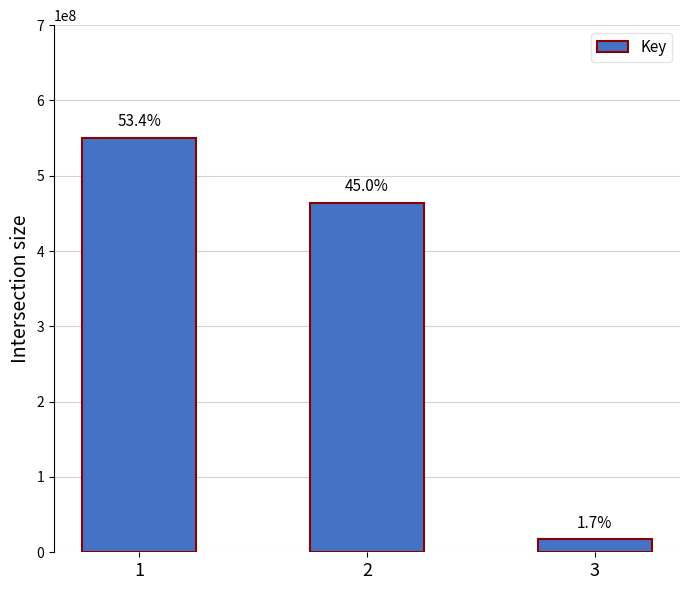

What is the value of the 3rd bar from the left?

17131080